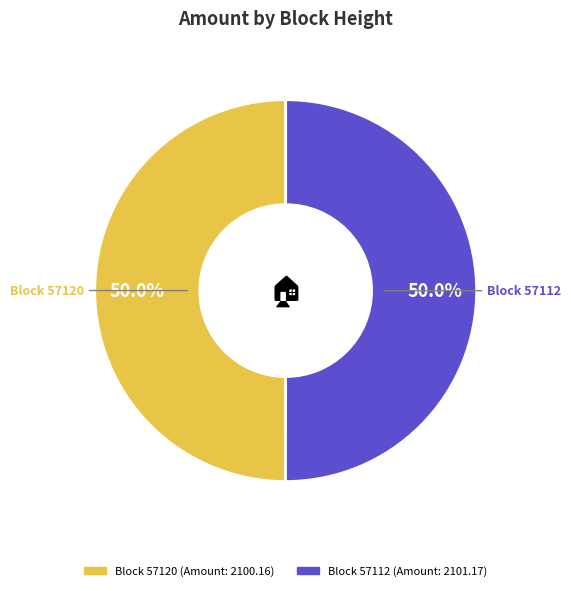

Rank the categories by value from highest to lowest.

57112, 57120